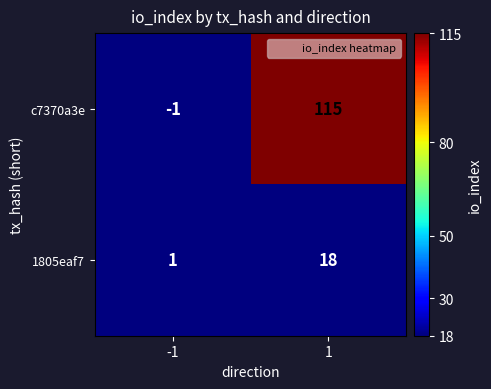

What is the highest value of the c7370a3e series?

115